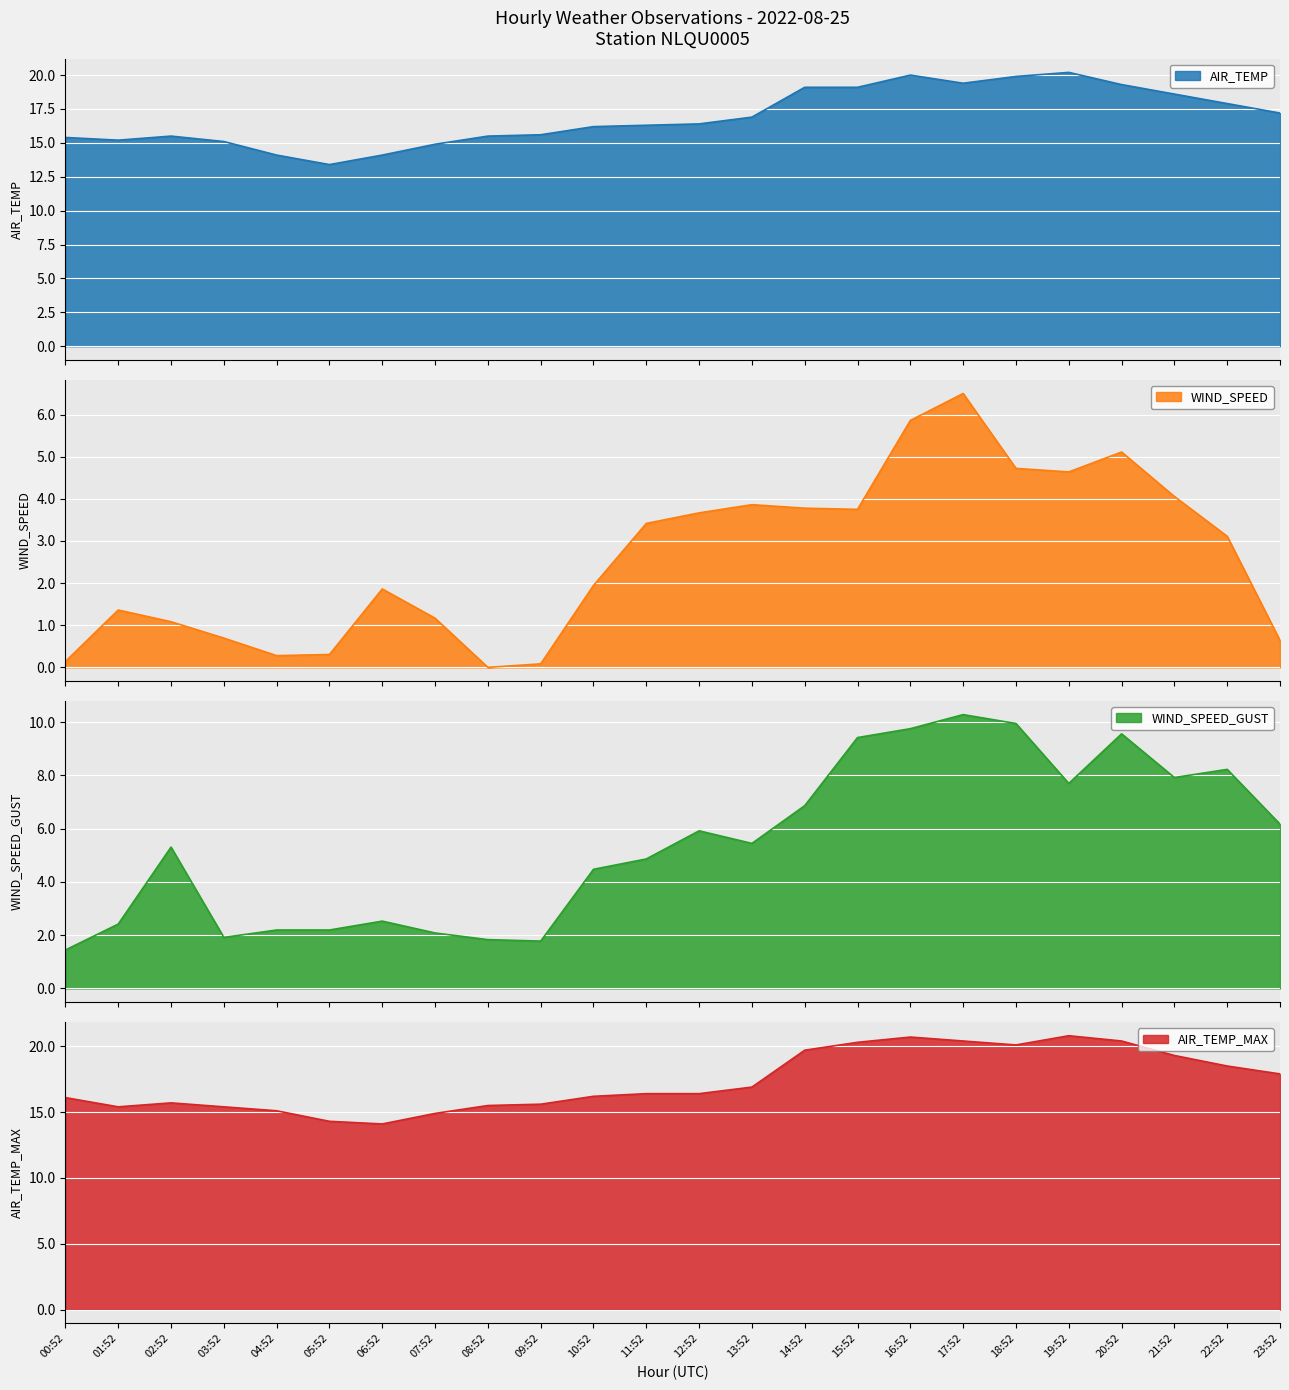

How many positive values does the WIND_SPEED series have?

23